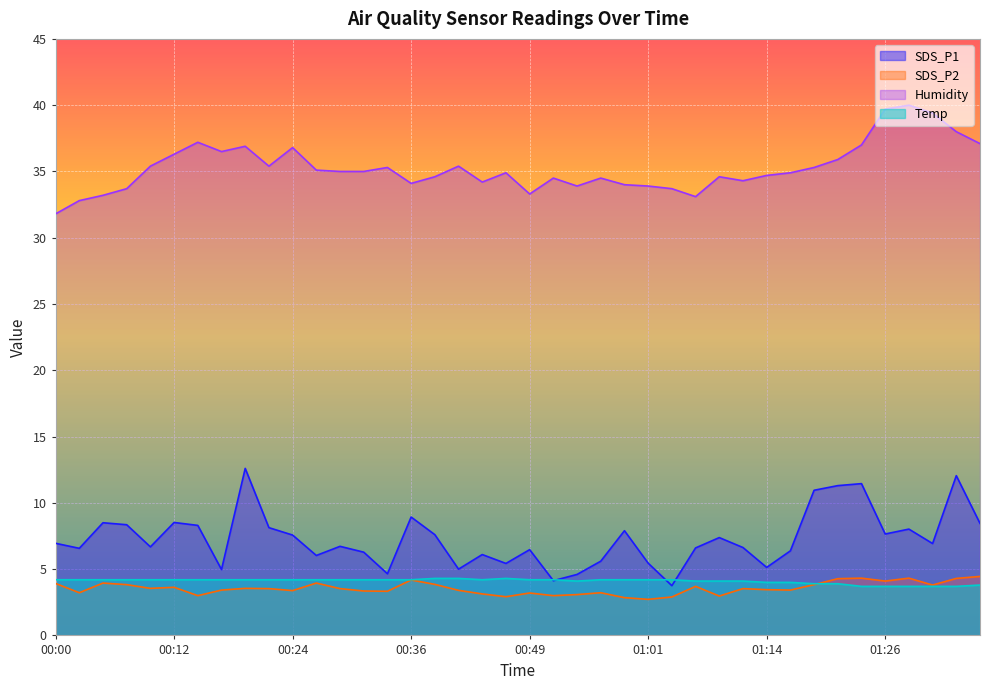

After their last crossing, which series has the higher values: Temp or SDS_P2?

SDS_P2